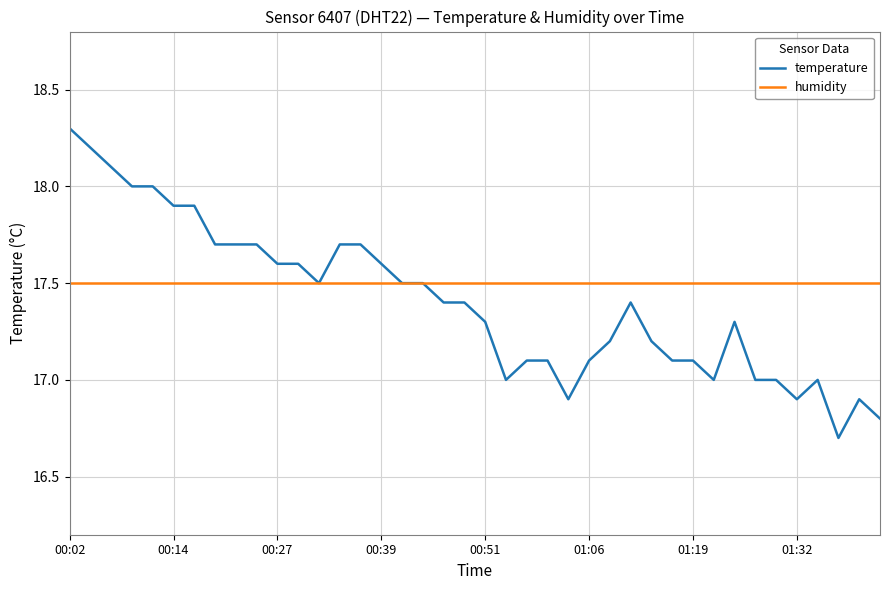

How many lines are shown in the chart?

2